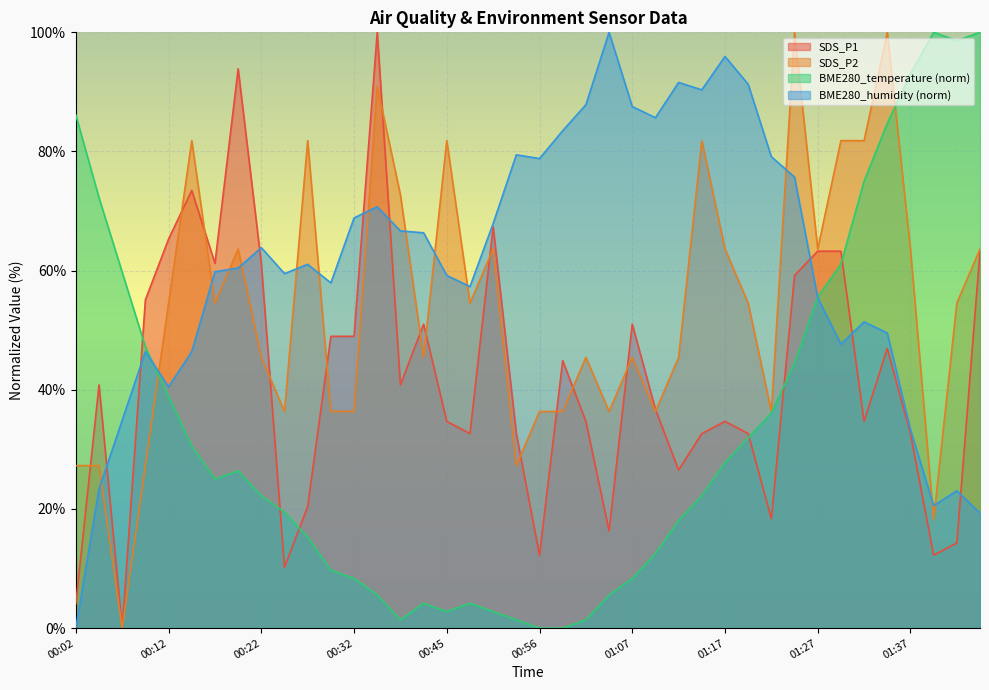

Which series has the largest total across all categories?

BME280_humidity (norm)